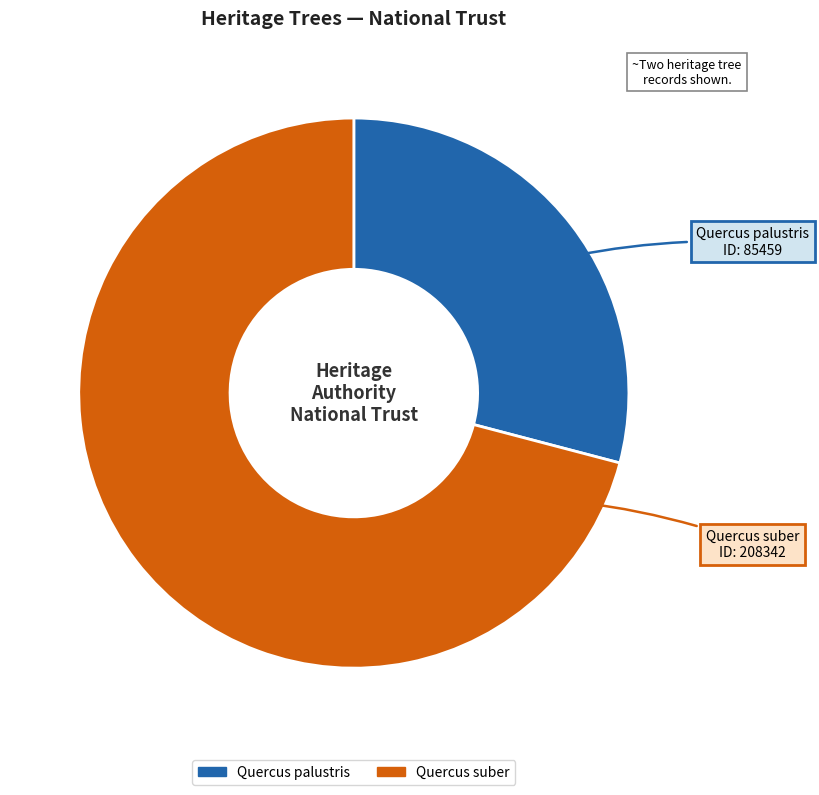

Which slice is the largest?

Quercus suber